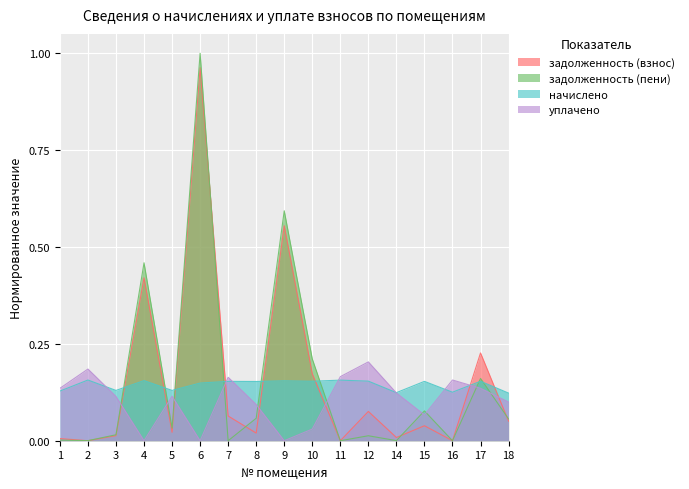

Rank the series at 12 from highest to lowest value.

уплачено, начислено, задолженность (взнос), задолженность (пени)